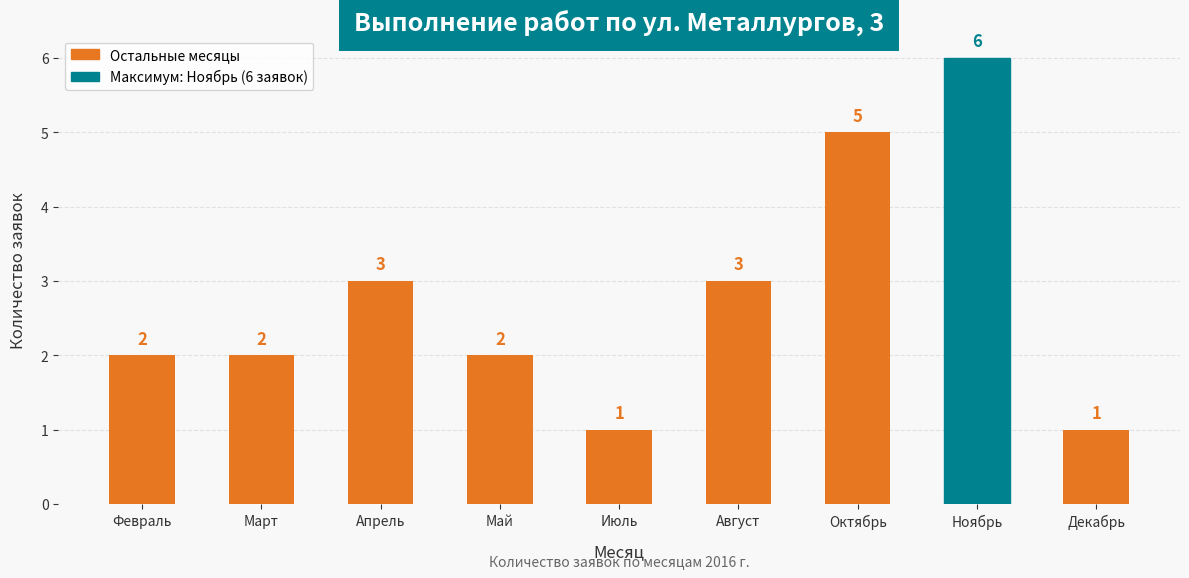

Count the number of categories in the chart.

9